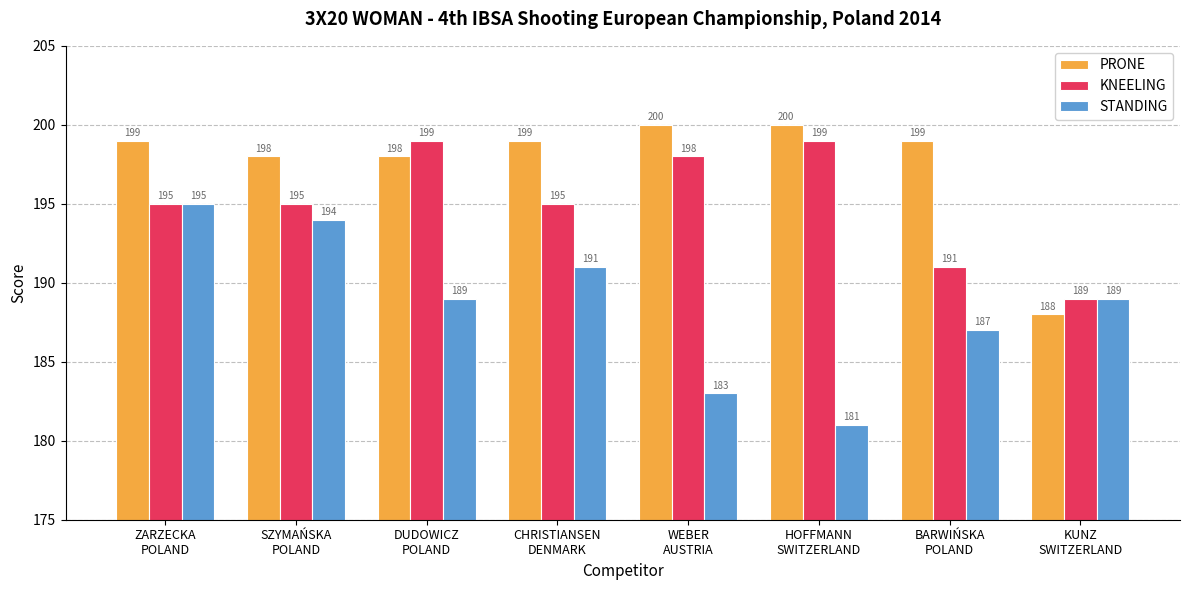

Reading left to right, extract all data points from this chart.

PRONE: ZARZECKA
POLAND=199	SZYMAŃSKA
POLAND=198	DUDOWICZ
POLAND=198	CHRISTIANSEN
DENMARK=199	WEBER
AUSTRIA=200	HOFFMANN
SWITZERLAND=200	BARWIŃSKA
POLAND=199	KUNZ
SWITZERLAND=188
KNEELING: ZARZECKA
POLAND=195	SZYMAŃSKA
POLAND=195	DUDOWICZ
POLAND=199	CHRISTIANSEN
DENMARK=195	WEBER
AUSTRIA=198	HOFFMANN
SWITZERLAND=199	BARWIŃSKA
POLAND=191	KUNZ
SWITZERLAND=189
STANDING: ZARZECKA
POLAND=195	SZYMAŃSKA
POLAND=194	DUDOWICZ
POLAND=189	CHRISTIANSEN
DENMARK=191	WEBER
AUSTRIA=183	HOFFMANN
SWITZERLAND=181	BARWIŃSKA
POLAND=187	KUNZ
SWITZERLAND=189